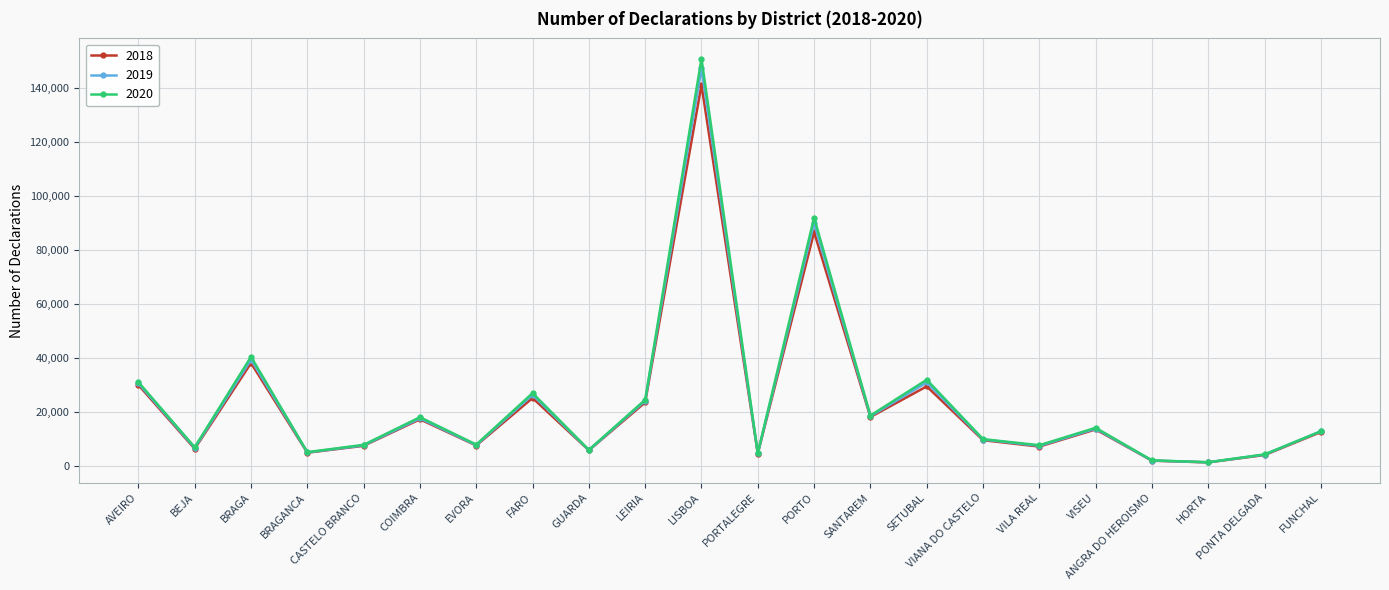

Is the value of 2019 at PORTO greater than the value of 2020 at SETUBAL?

Yes